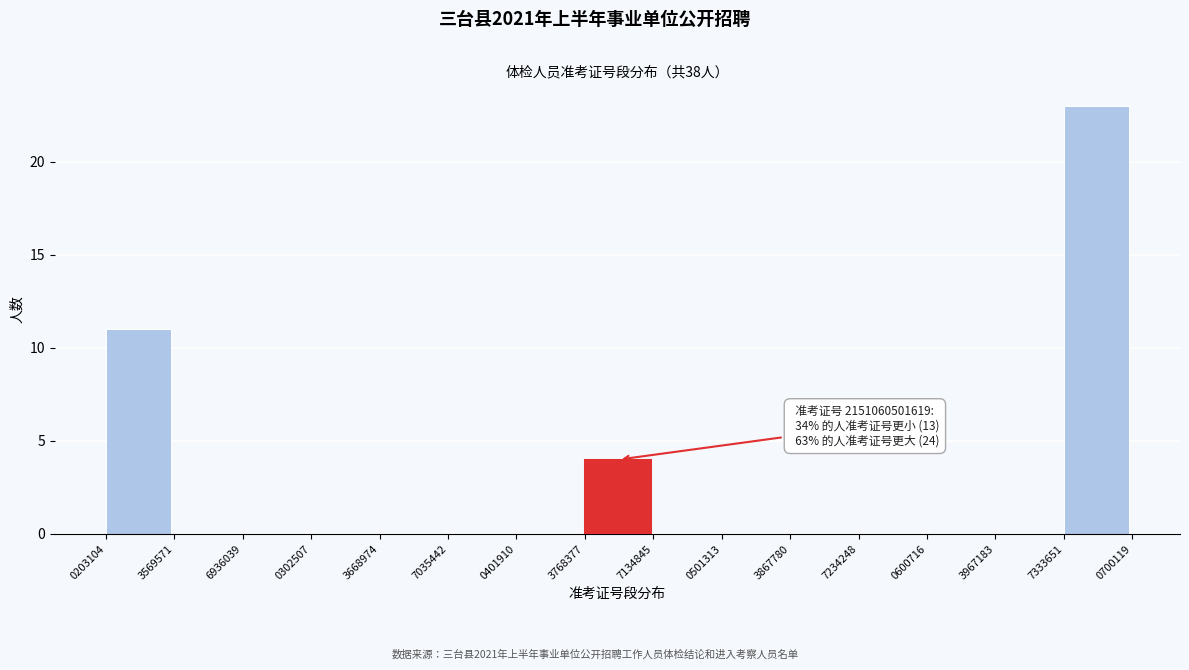

Reading left to right, extract all data points from this chart.

0203104=11	3569571=0	6936039=0	0302507=0	3668974=0	7035442=0	0401910=0	3768377=4	7134845=0	0501313=0	3867780=0	7234248=0	0600716=0	3967183=0	7333651=23